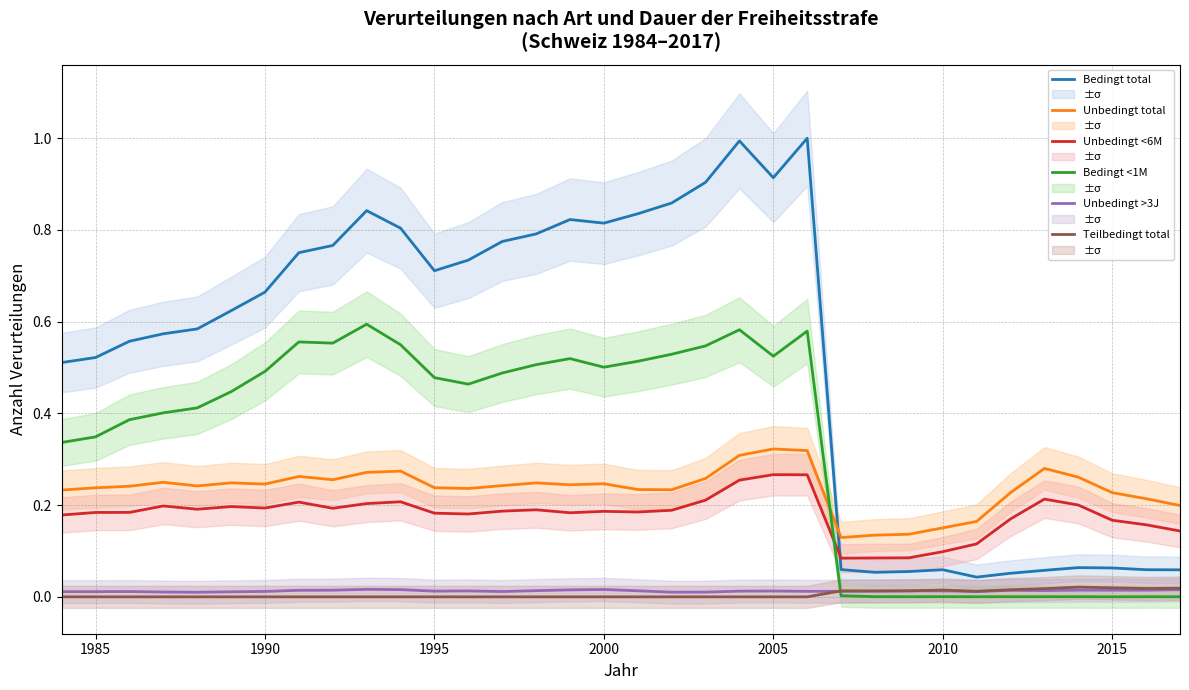

True or false: Unbedingt >3J and Unbedingt <6M intersect in this chart.

False